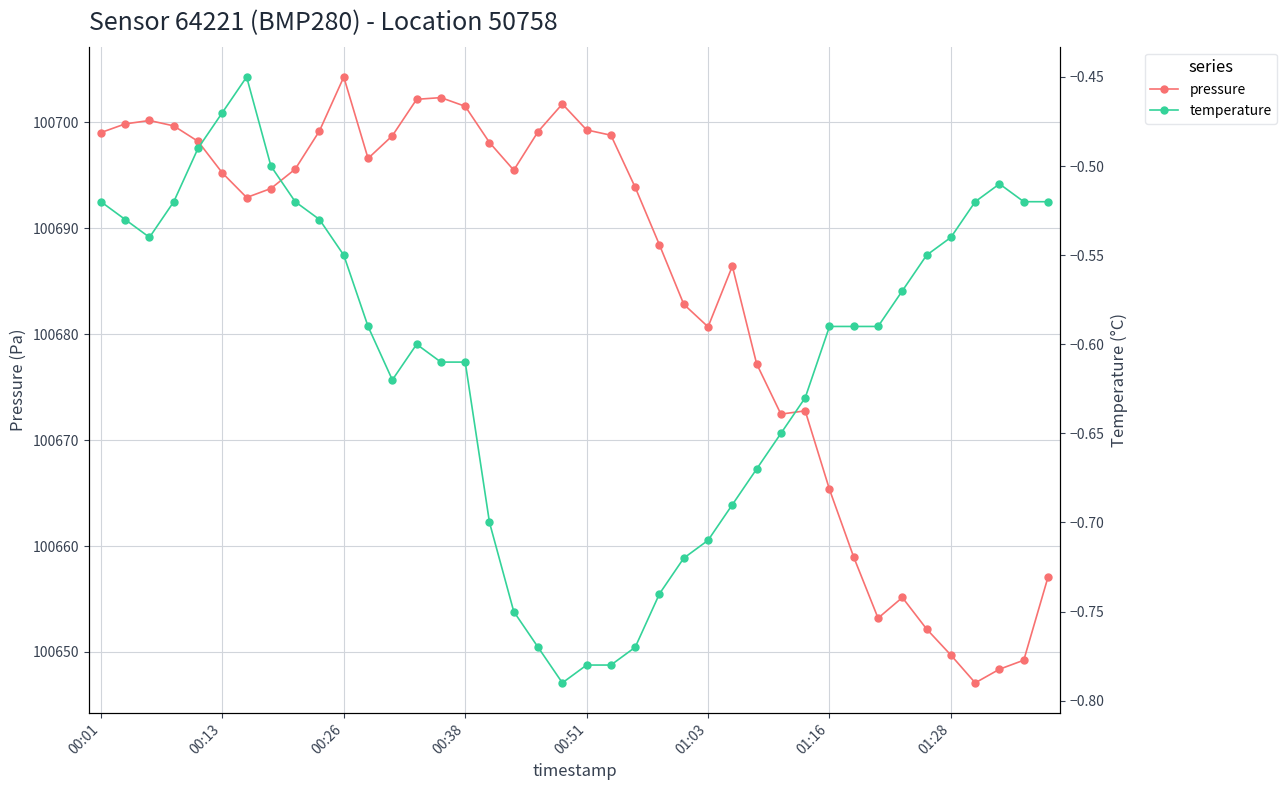

The pressure series shows 142057.5 at 34. True or false?

False